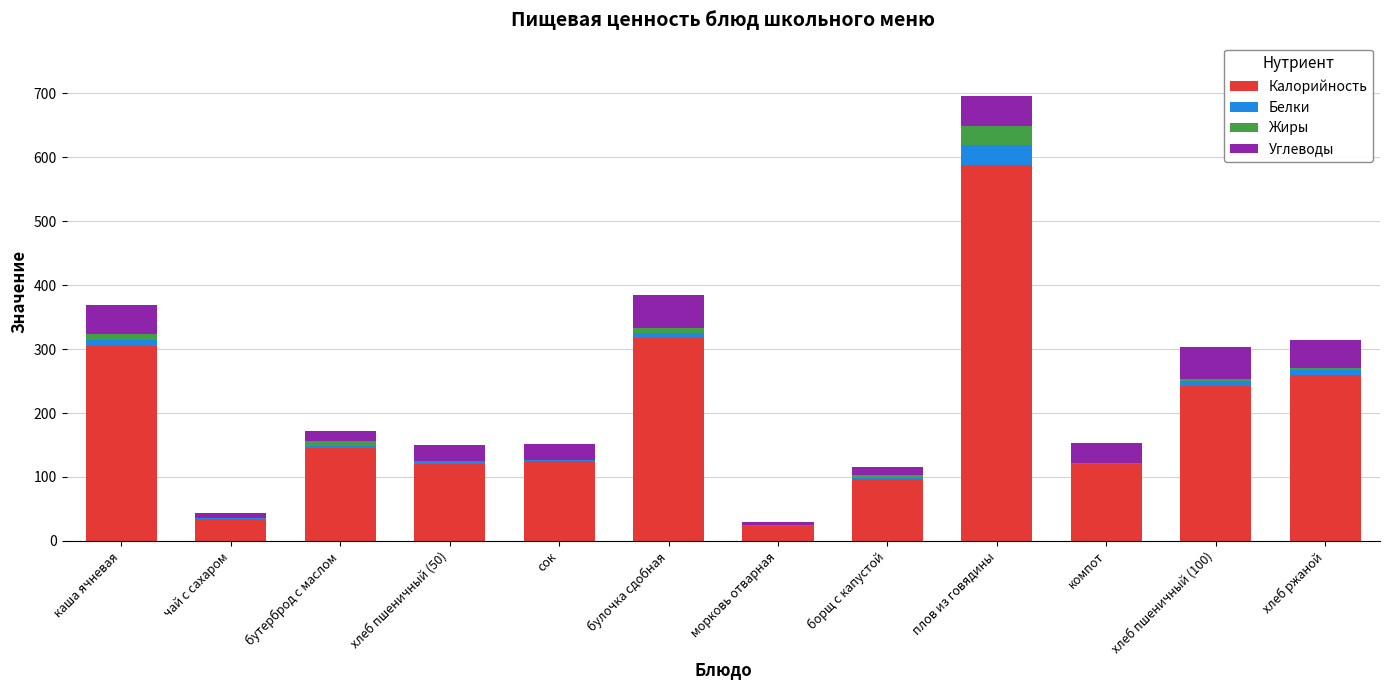

Are the bars grouped side by side (vs. stacked)?

No